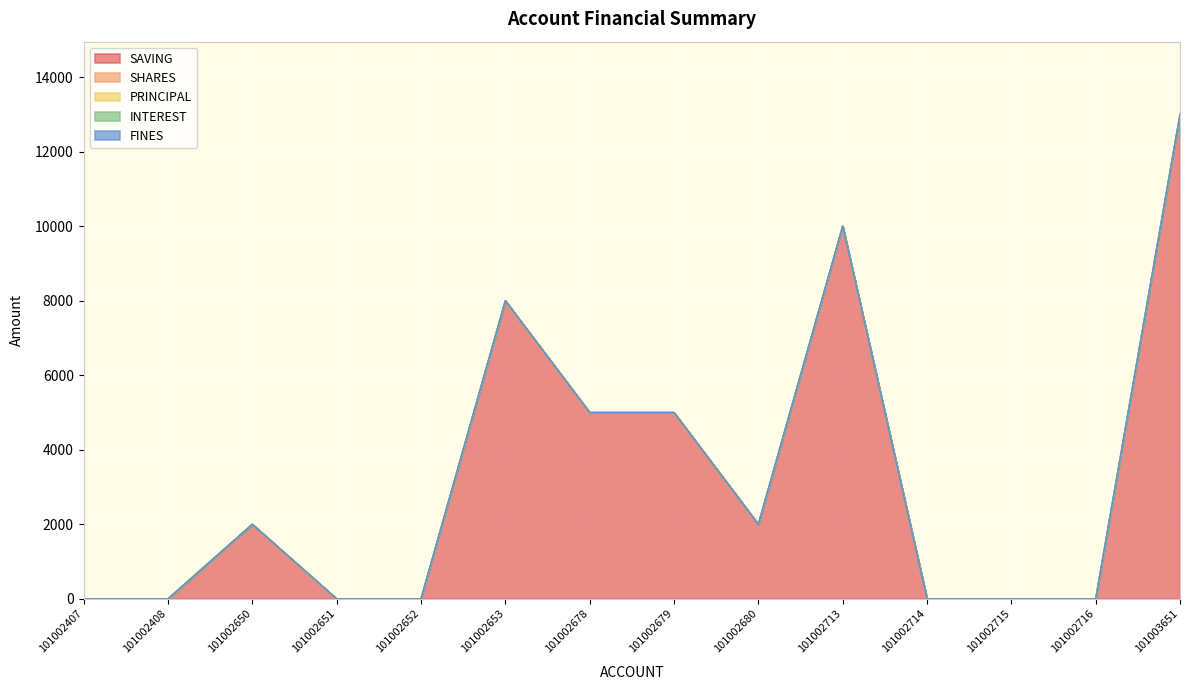

Reading right to left, what are all the values shown in this chart?

SAVING: 101003651=13000	101002716=0	101002715=0	101002714=0	101002713=10000	101002680=2000	101002679=5000	101002678=5000	101002653=8000	101002652=0	101002651=0	101002650=2000	101002408=0	101002407=0
SHARES: 101003651=1	101002716=0	101002715=0	101002714=0	101002713=0	101002680=0	101002679=0	101002678=0	101002653=0	101002652=0	101002651=0	101002650=0	101002408=0	101002407=0
PRINCIPAL: 101003651=0	101002716=0	101002715=0	101002714=0	101002713=0	101002680=0	101002679=0	101002678=0	101002653=0	101002652=0	101002651=0	101002650=0	101002408=0	101002407=0
INTEREST: 101003651=0	101002716=0	101002715=0	101002714=0	101002713=0	101002680=0	101002679=0	101002678=0	101002653=0	101002652=0	101002651=0	101002650=0	101002408=0	101002407=0
FINES: 101003651=0	101002716=0	101002715=0	101002714=0	101002713=0	101002680=0	101002679=0	101002678=0	101002653=0	101002652=0	101002651=0	101002650=0	101002408=0	101002407=0